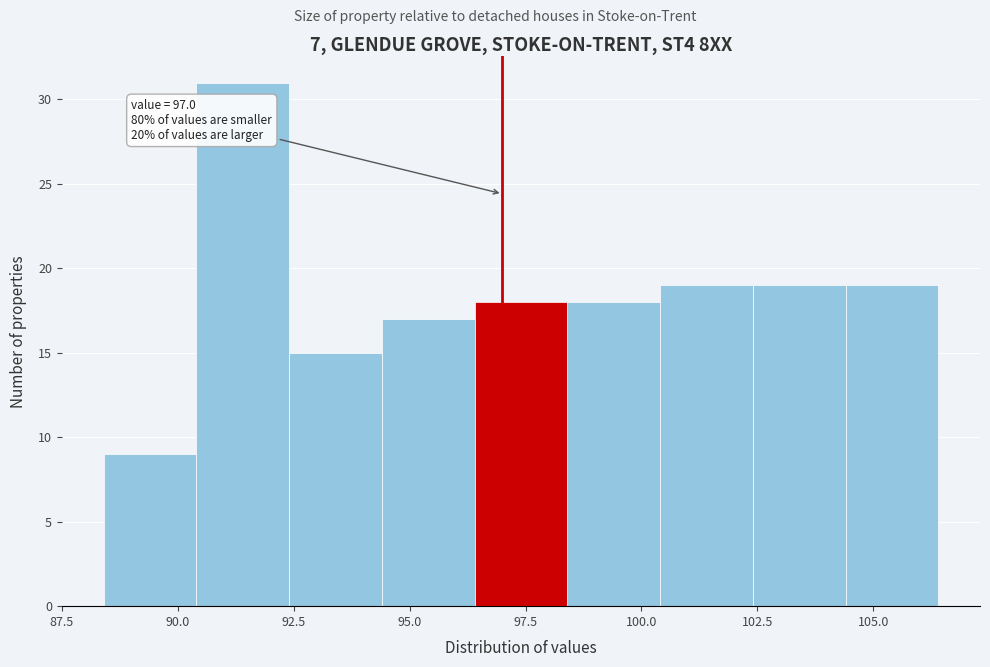

Which range on the x-axis has the tallest bar?

90.4 to 92.4